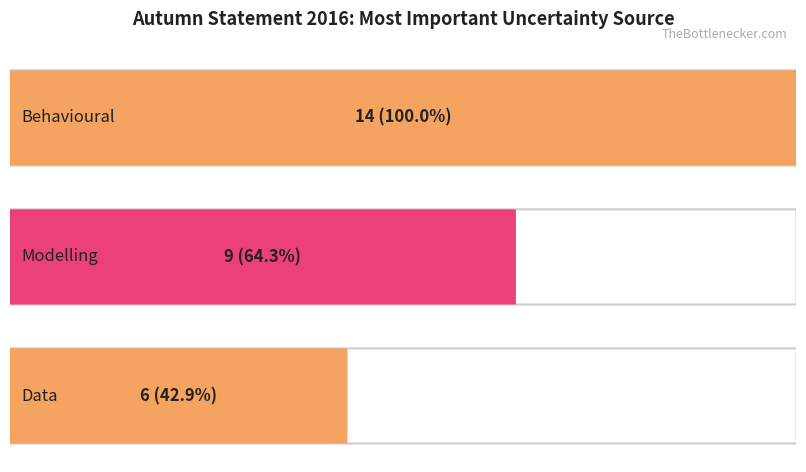

Which series has the widest spread of values?

Behavioural